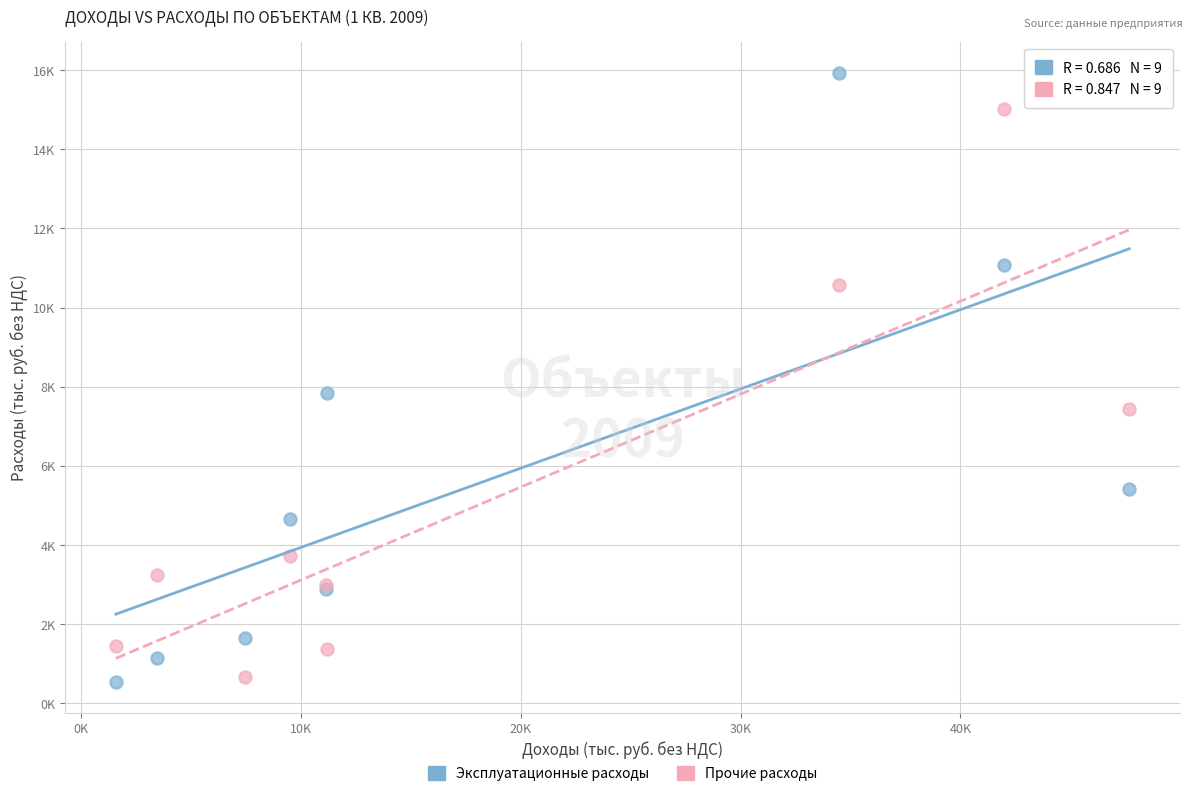

Which series reaches the maximum Y coordinate?

Эксплуатационные расходы